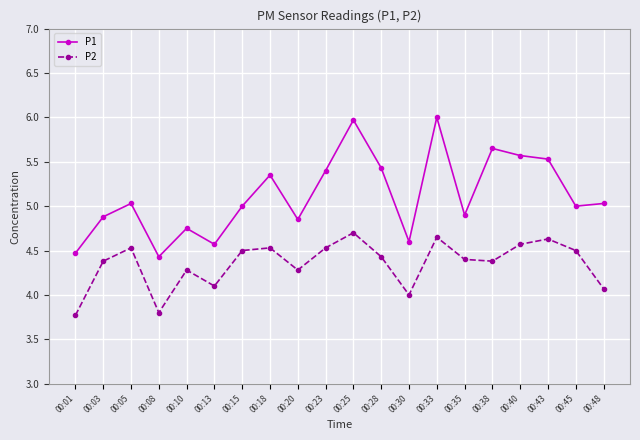

Is this an area chart (filled region under the line)?

No